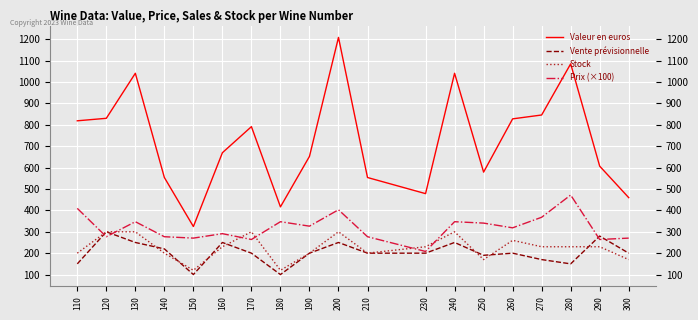

What is the total value across all series at 290?

1380.9